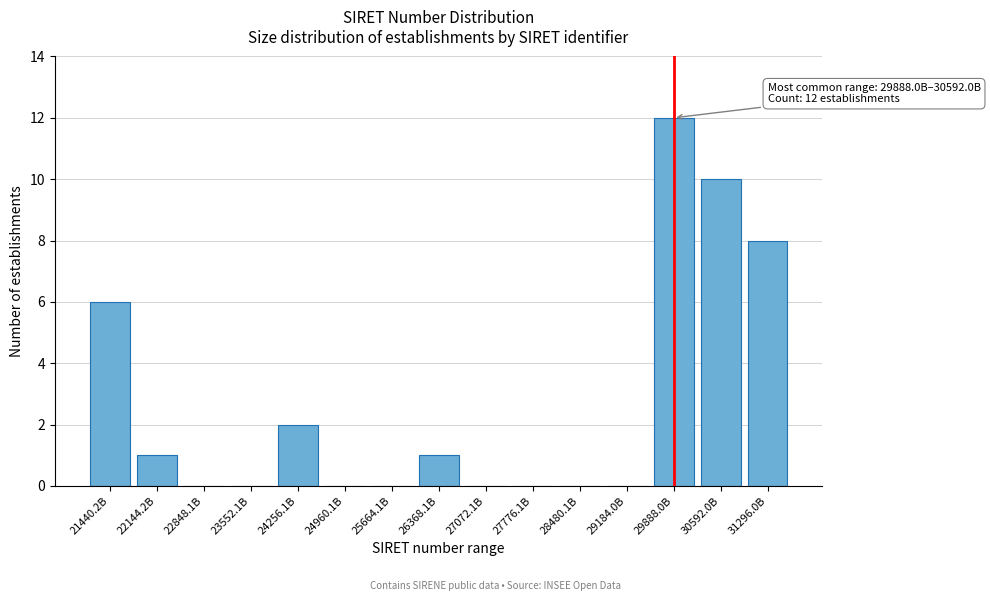

Reading left to right, list all the values displayed in this chart.

21440.2B=6	22144.2B=1	22848.1B=0	23552.1B=0	24256.1B=2	24960.1B=0	25664.1B=0	26368.1B=1	27072.1B=0	27776.1B=0	28480.1B=0	29184.0B=0	29888.0B=12	30592.0B=10	31296.0B=8